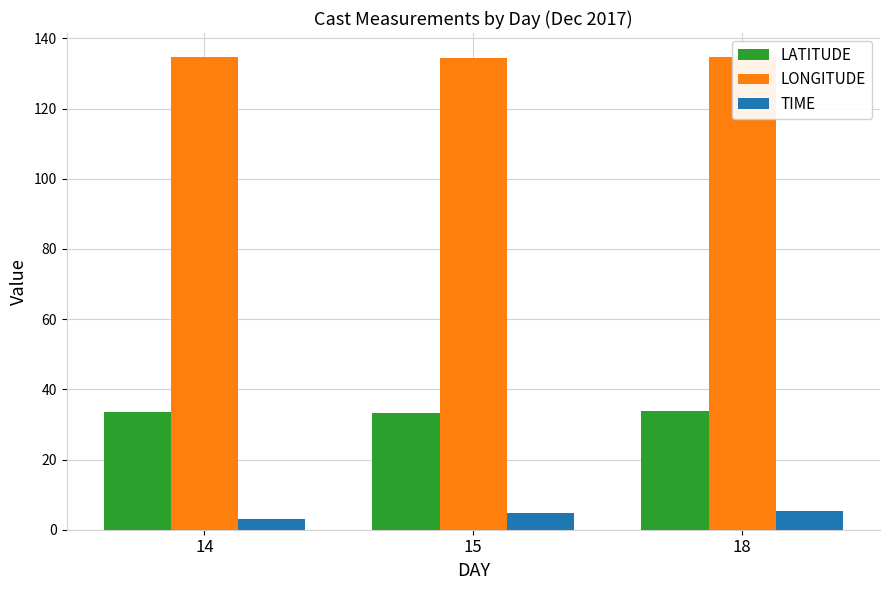

What are all the series names shown in the legend?

LATITUDE, LONGITUDE, TIME